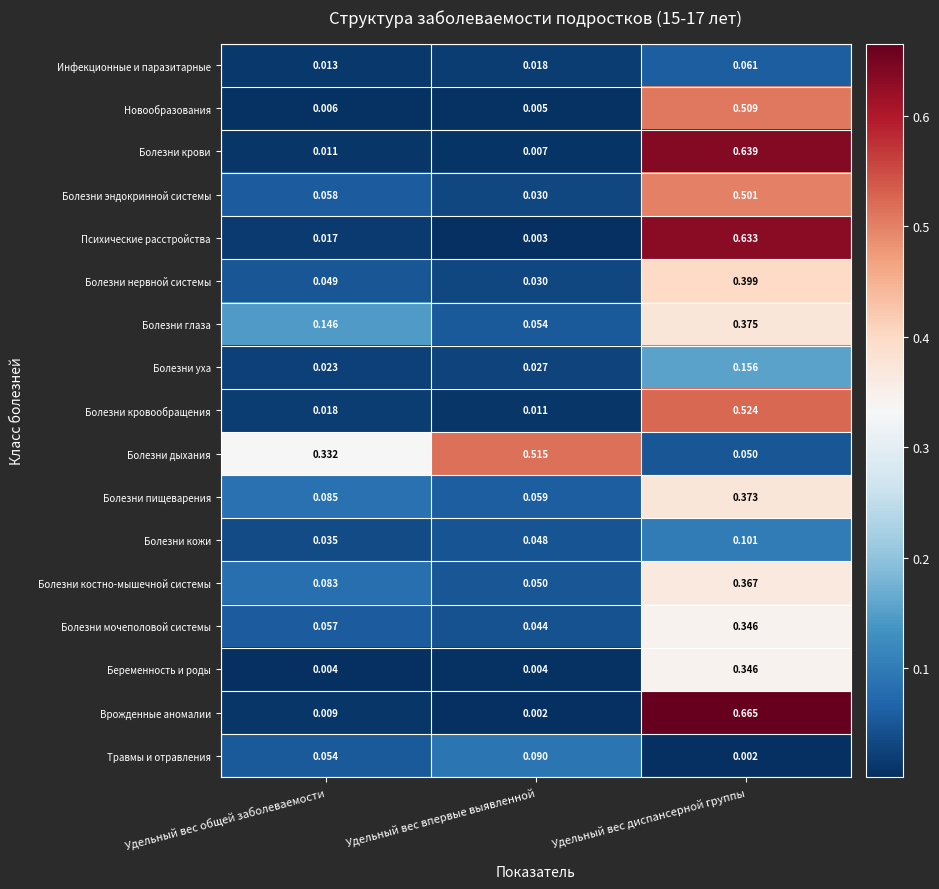

Is the value of Новообразования at Удельный вес общей заболеваемости greater than the value of Врожденные аномалии at Удельный вес общей заболеваемости?

No